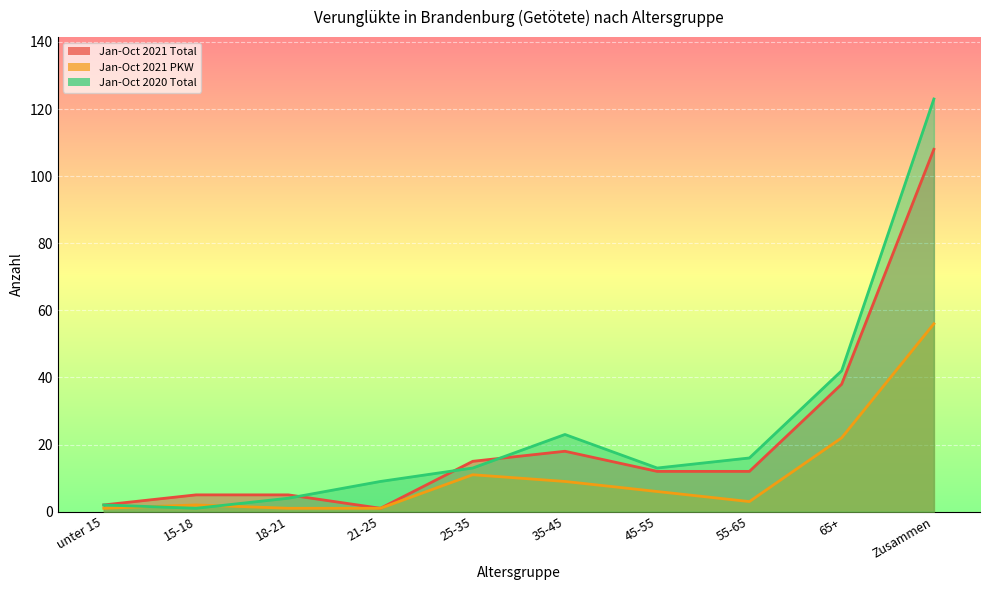

True or false: Jan-Oct 2021 Total and Jan-Oct 2020 Total cross at least once.

True